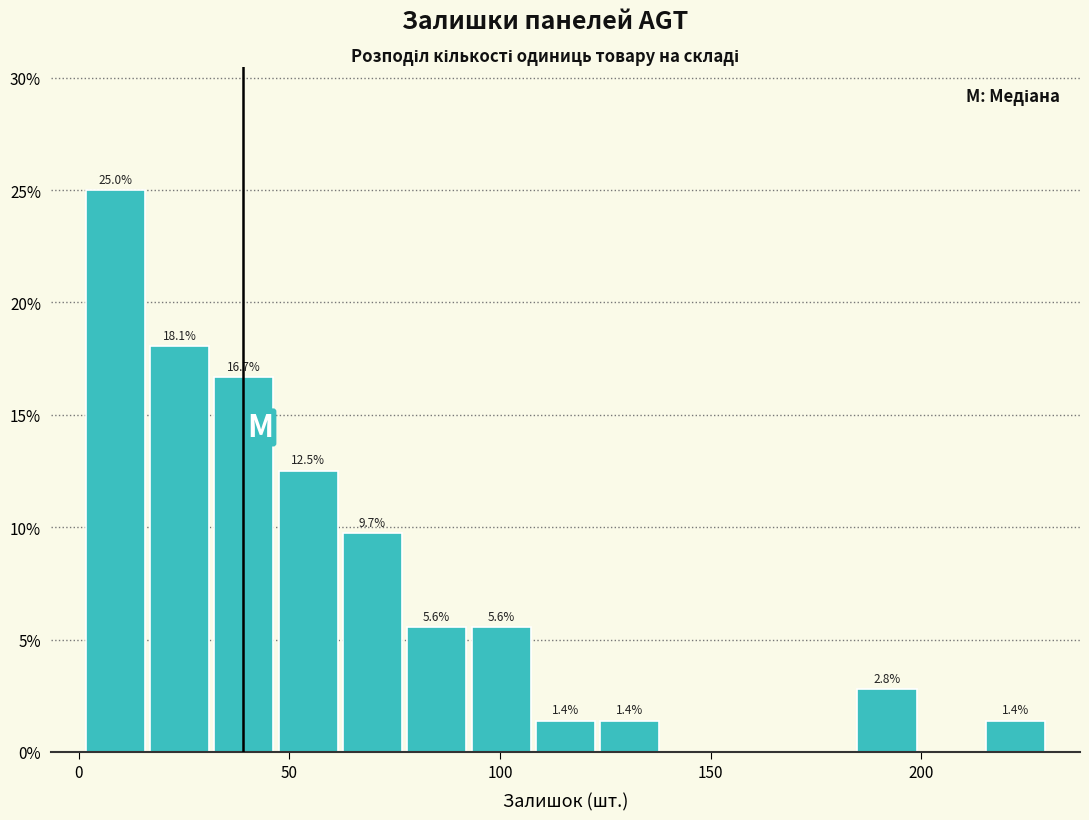

Around what value on the x-axis is the tallest bar? Give the approximate position of its centre, as read against the axis.

10